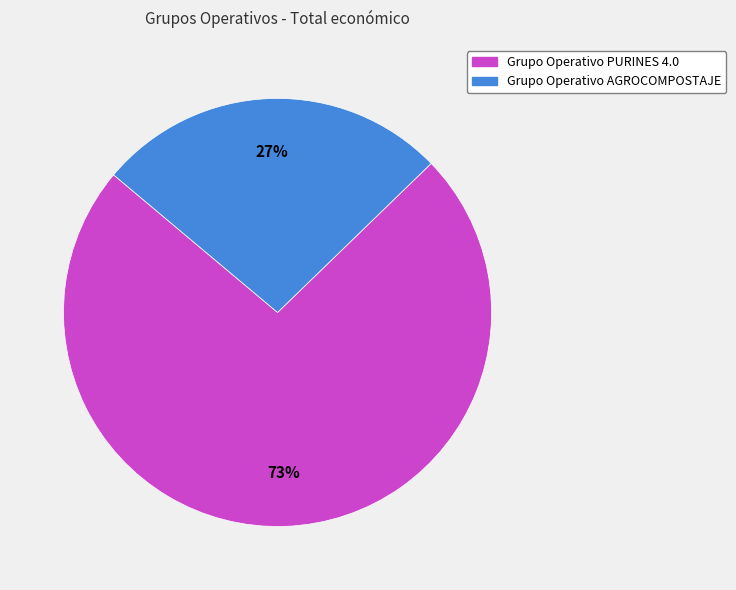

To the nearest percent, what is the combined percentage of Grupo Operativo PURINES 4.0 and Grupo Operativo AGROCOMPOSTAJE?

100%